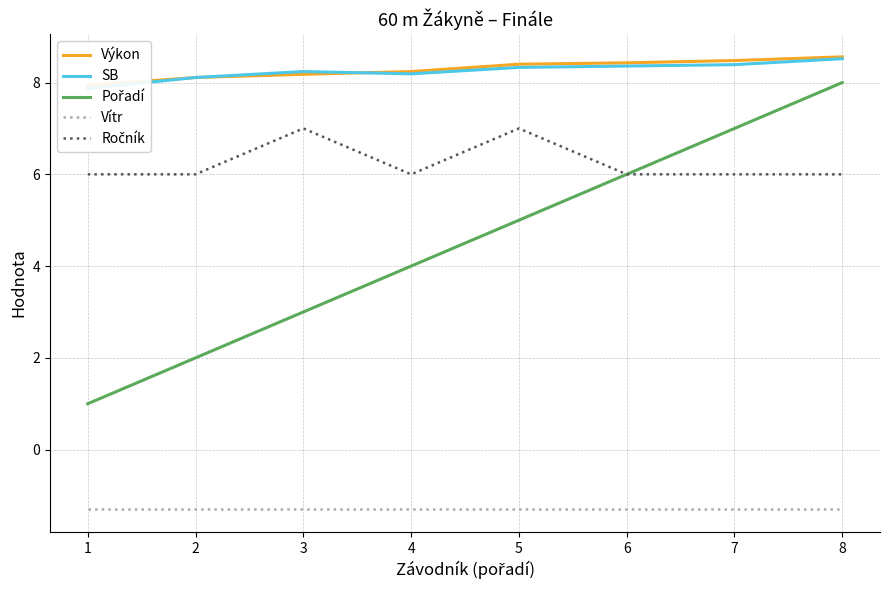

True or false: Pořadí has a value of 3.3 at 2.

False